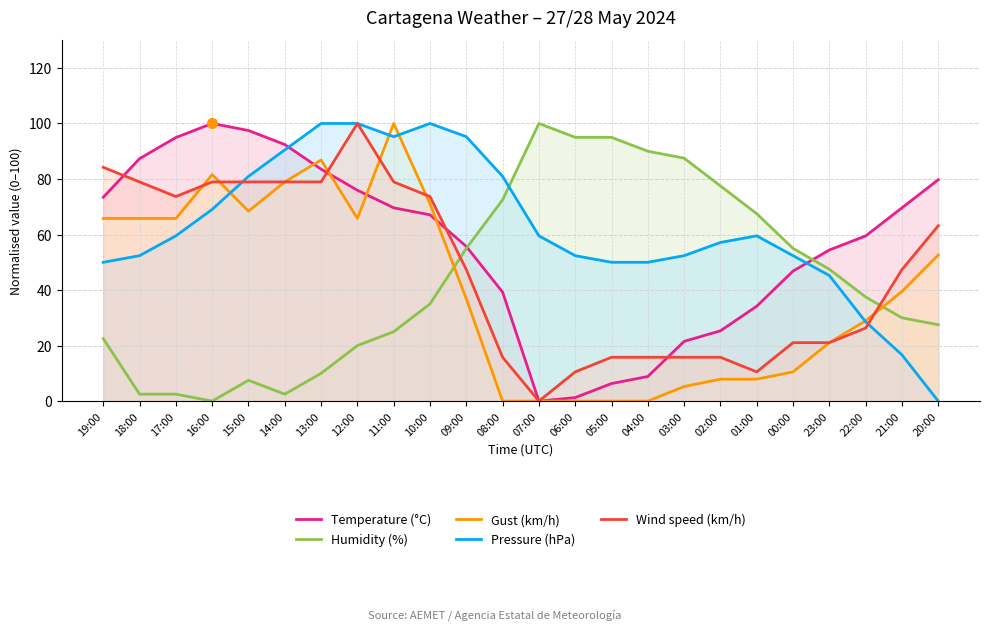

Where is the first local minimum for Gust (km/h)?

15:00